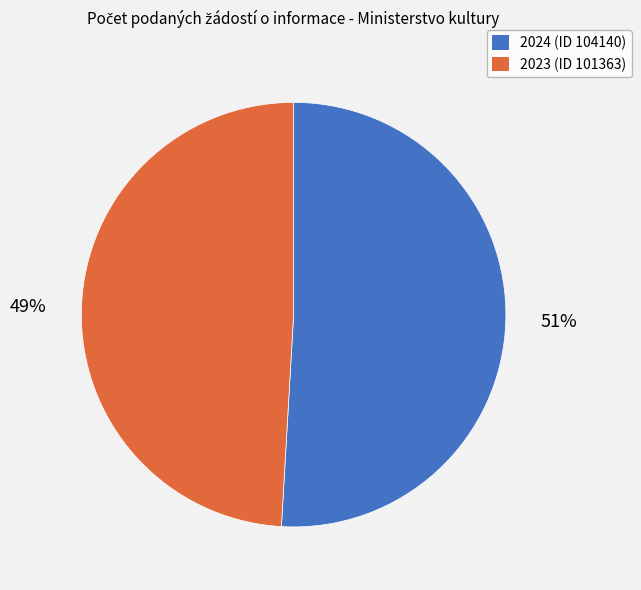

What is the largest slice in the pie chart?

2024 (ID 104140)